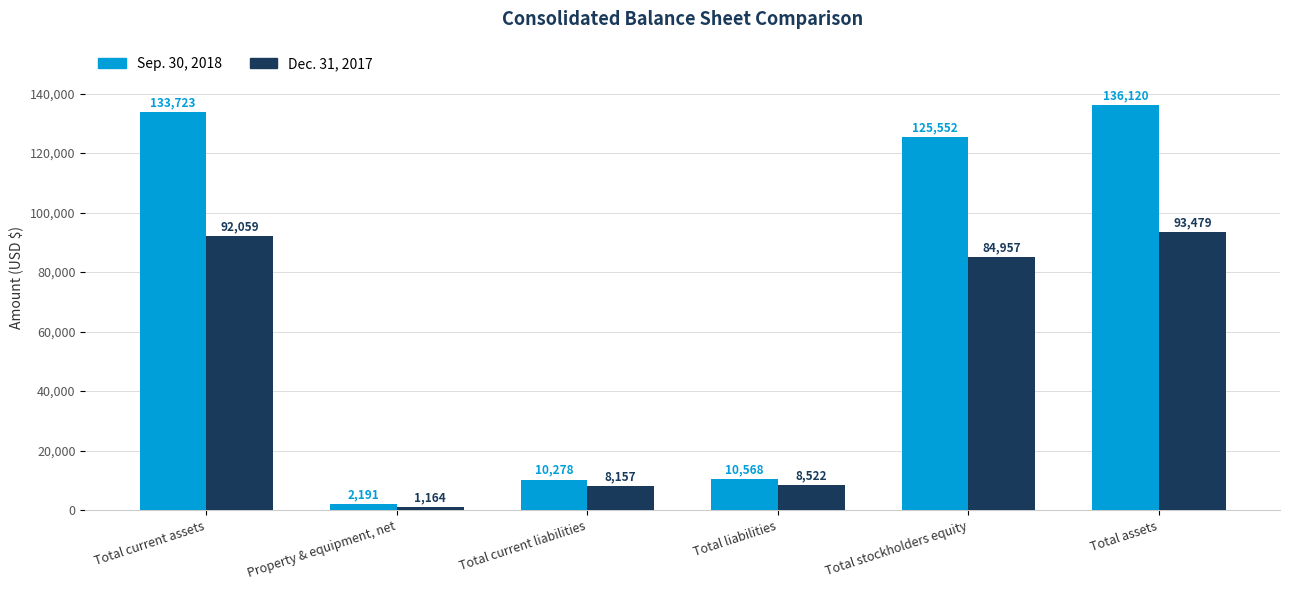

How many bars are there in each group?

2